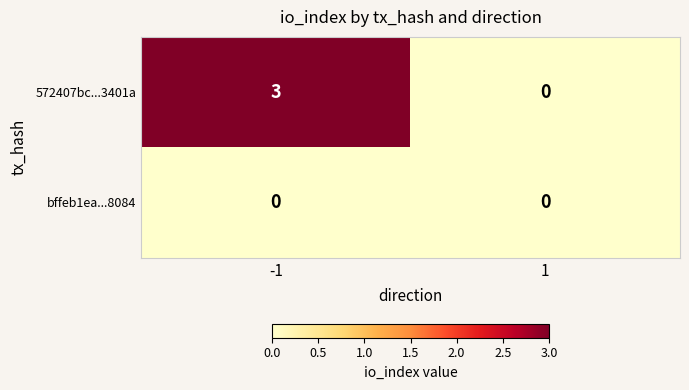

Which series changed the most between -1 and 1?

572407bc...3401a